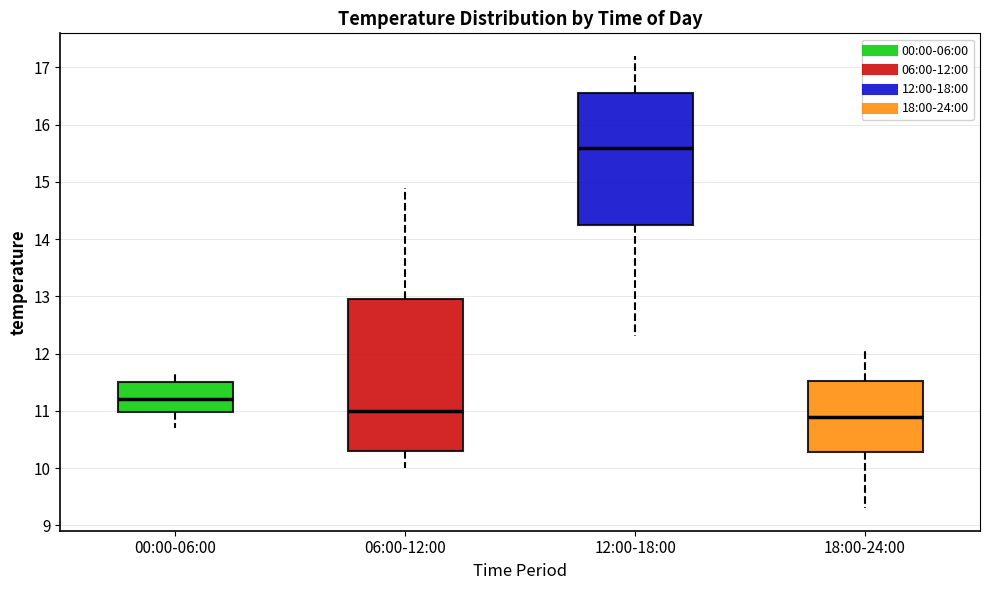

Which box's median line is the highest?

12:00-18:00